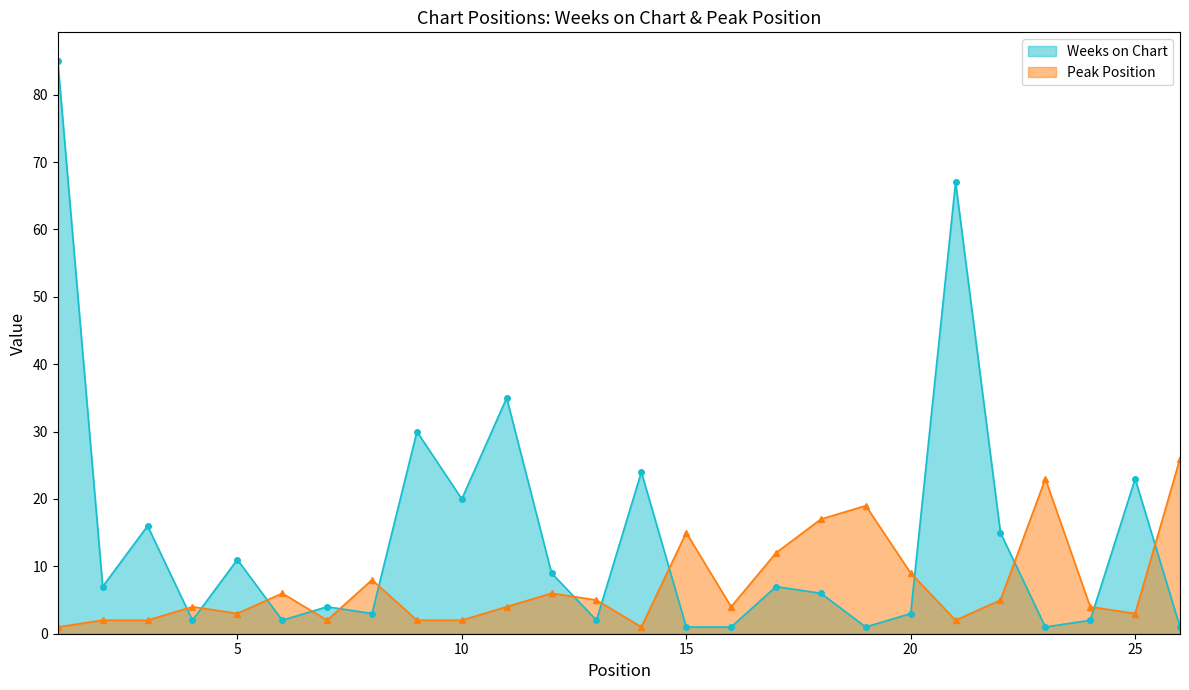

Between 6 and 19, which series saw the biggest shift?

Peak Position